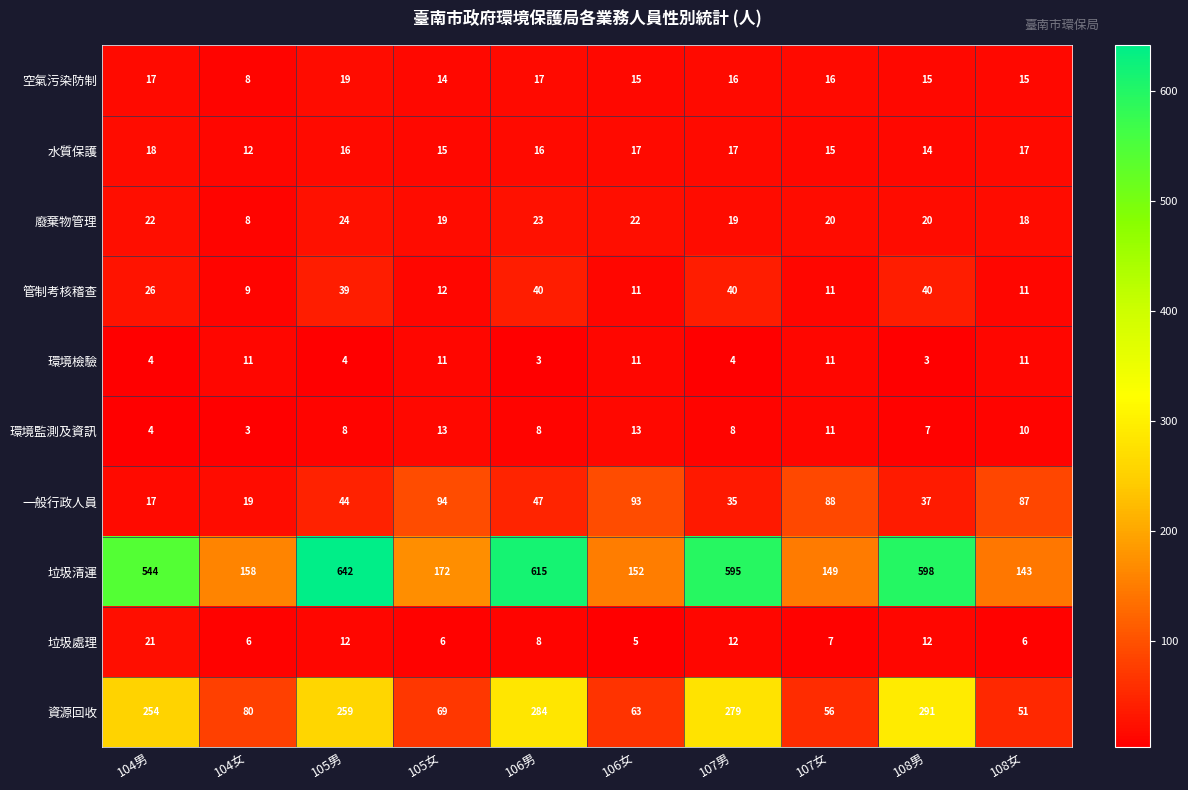

What is the total value across all series at 104女?

314